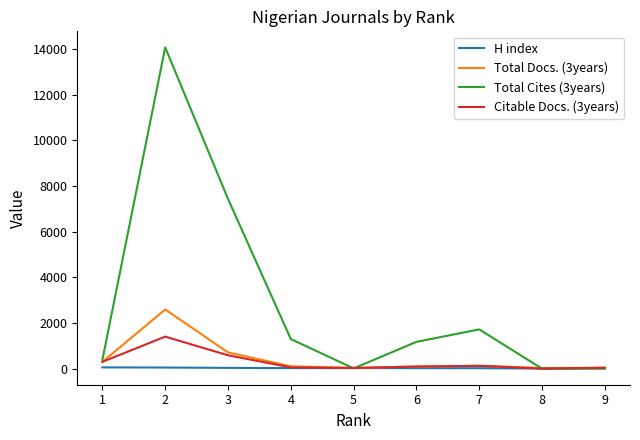

Which series has the widest spread of values?

Total Cites (3years)